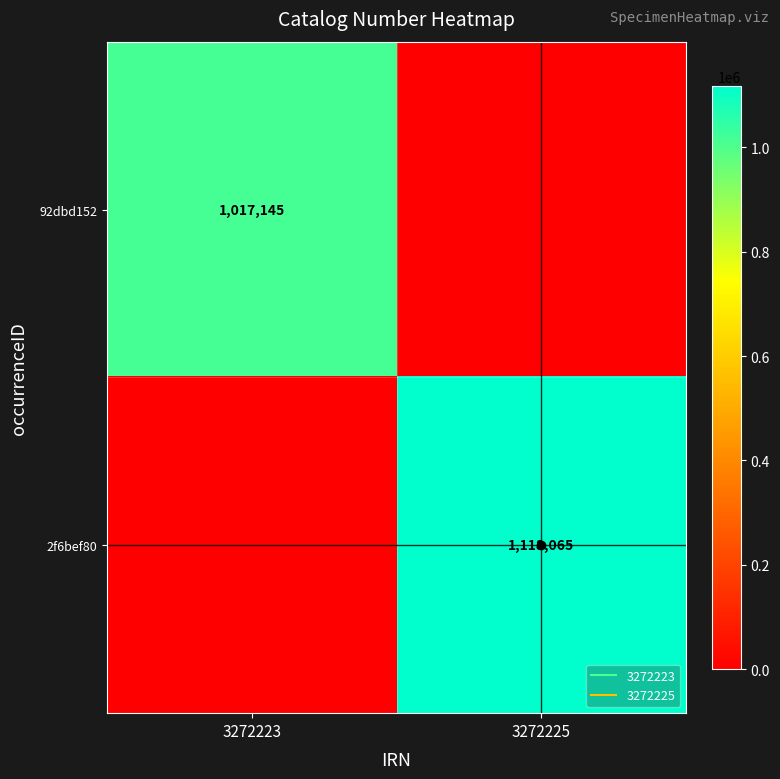

How many 92dbd152 values are between 0 and 1017145?

2